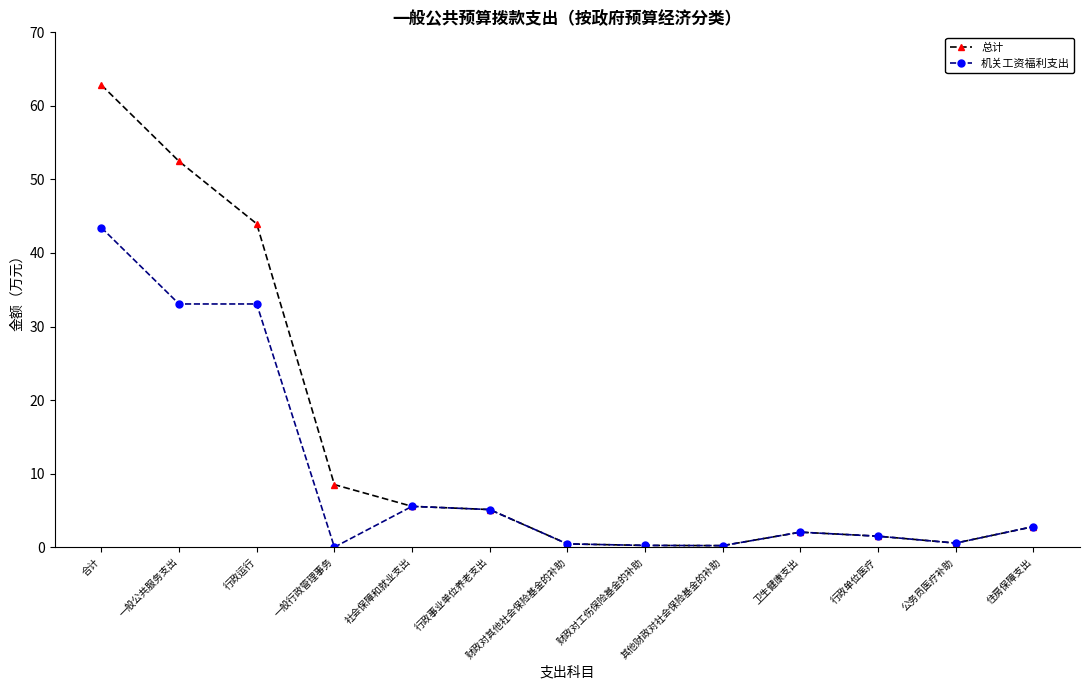

What is the label of the 1st point from the right?

住房保障支出